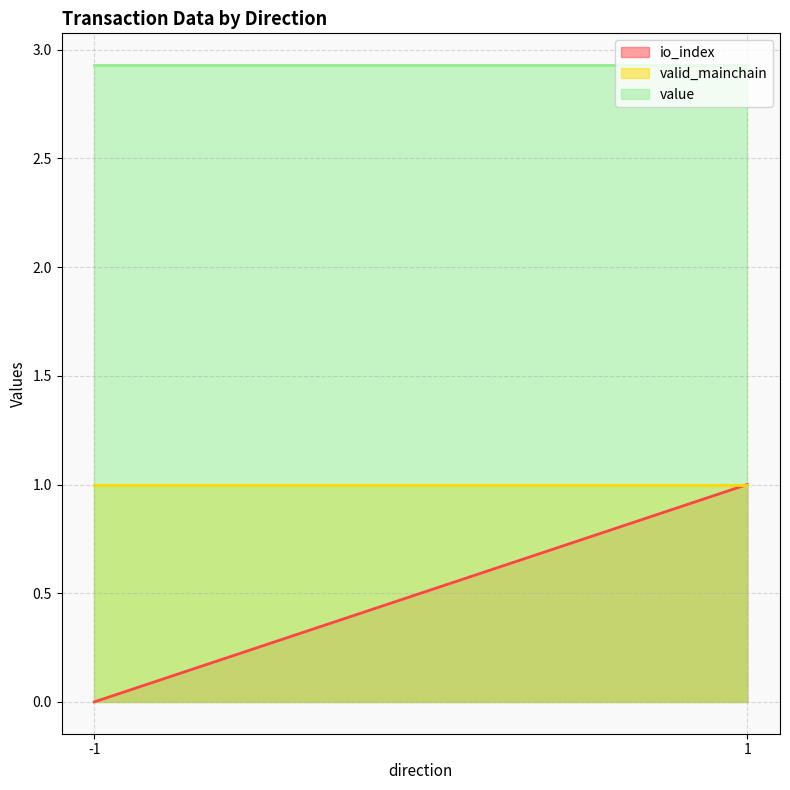

What are all the series names shown in the legend?

io_index, valid_mainchain, value